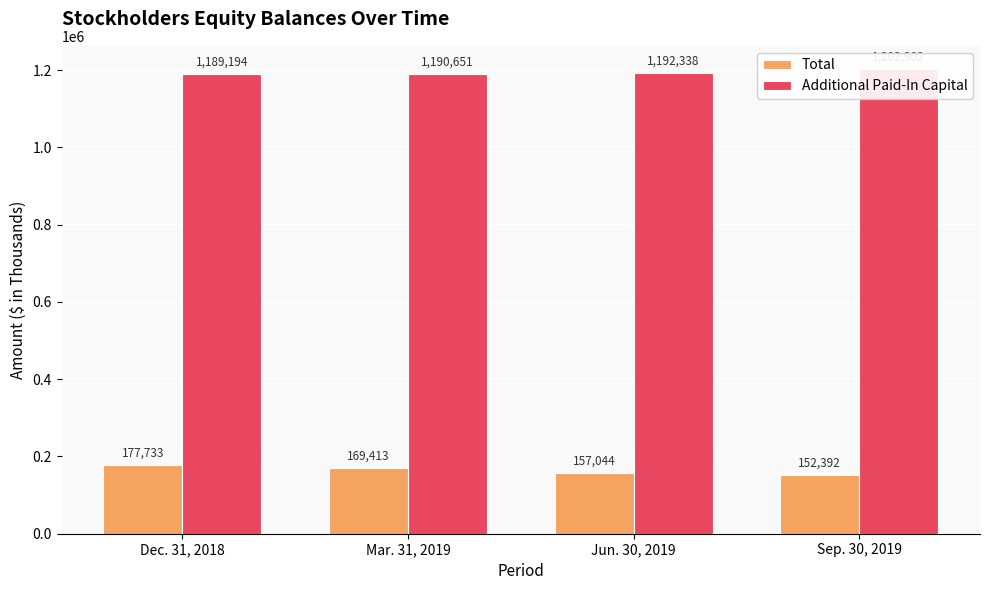

Which label corresponds to the largest value in the chart?

Sep. 30, 2019